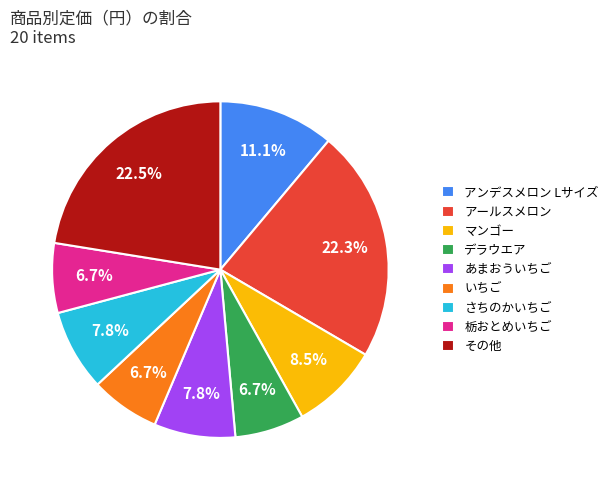

To the nearest percent, what is the difference between the largest and smallest slice percentages?

16%